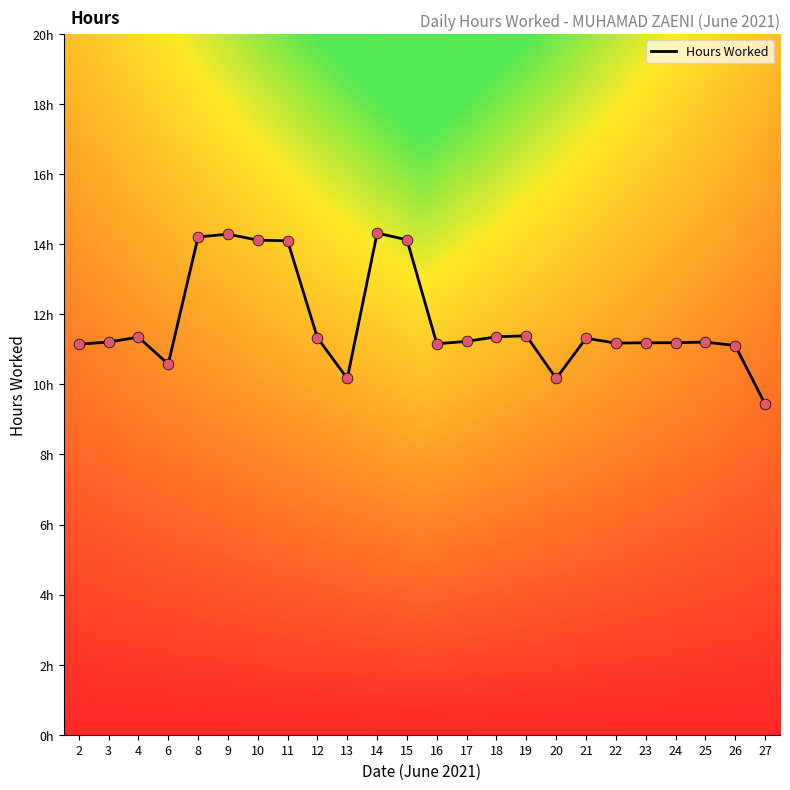

Which has a higher value, 22 or 12?

12